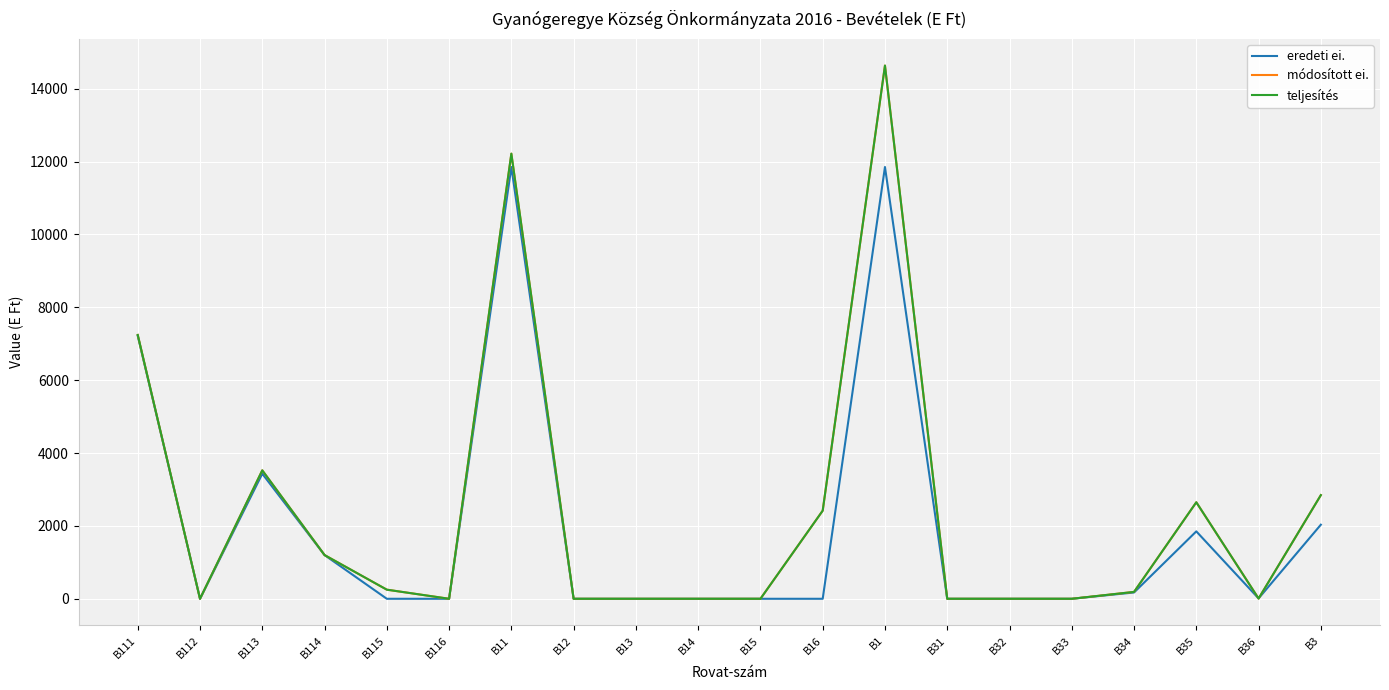

Is this an area chart (filled region under the line)?

No